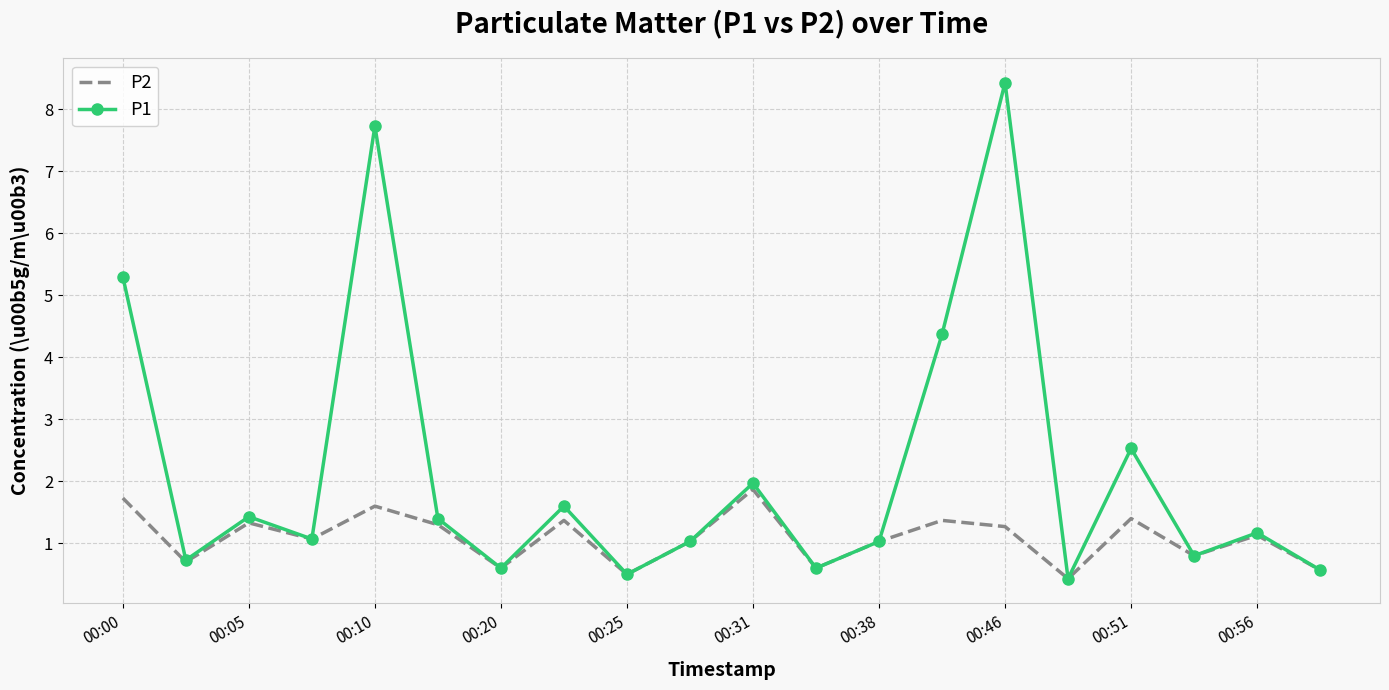

Which series has the largest range (max minus min)?

P1